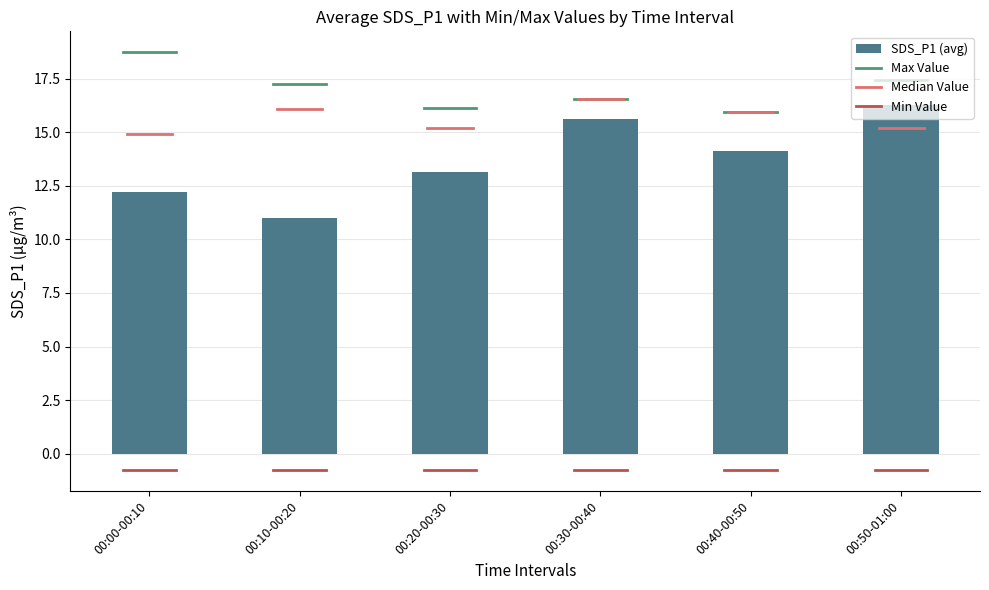

What is the difference between the maximum and second lowest values?

4.1